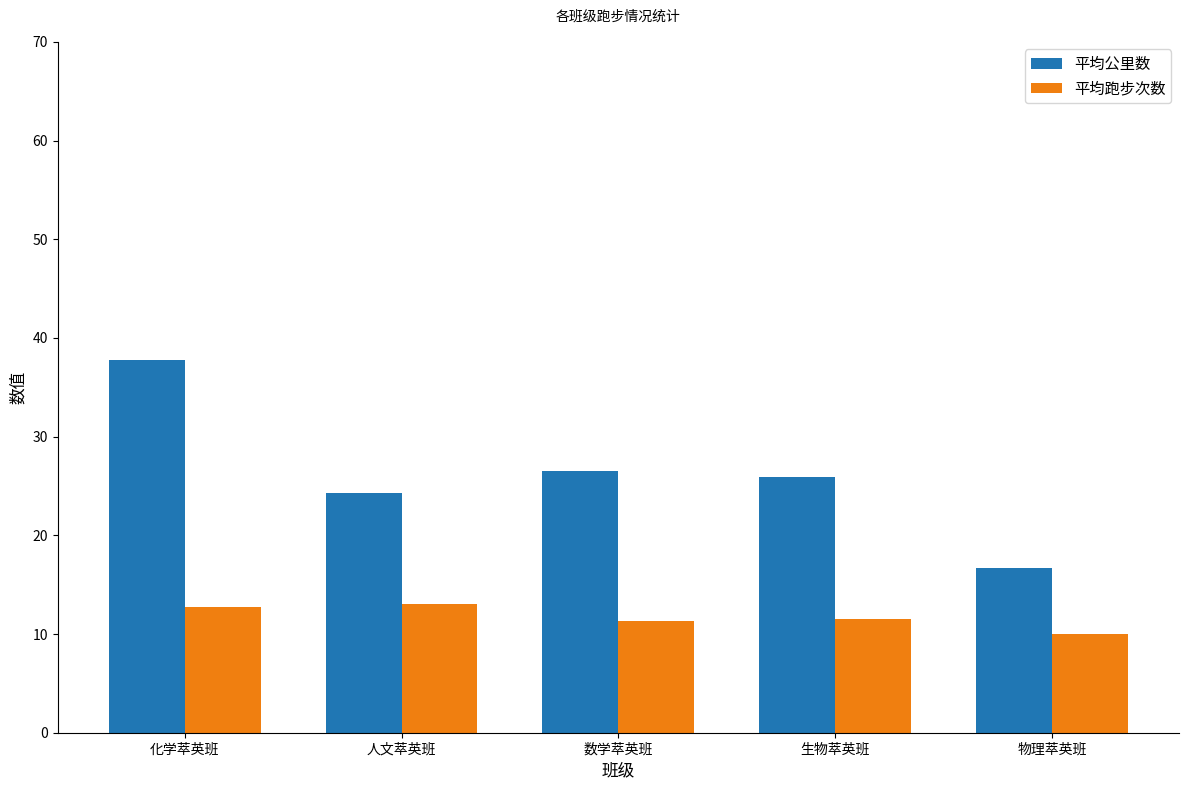

Rank the series by their average value, from highest to lowest.

平均公里数, 平均跑步次数